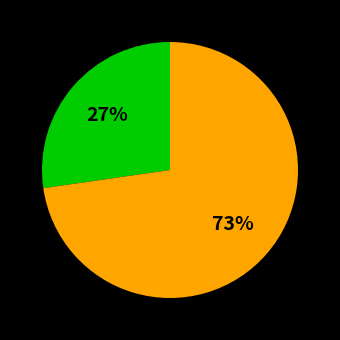

Count the number of slices in the pie.

2